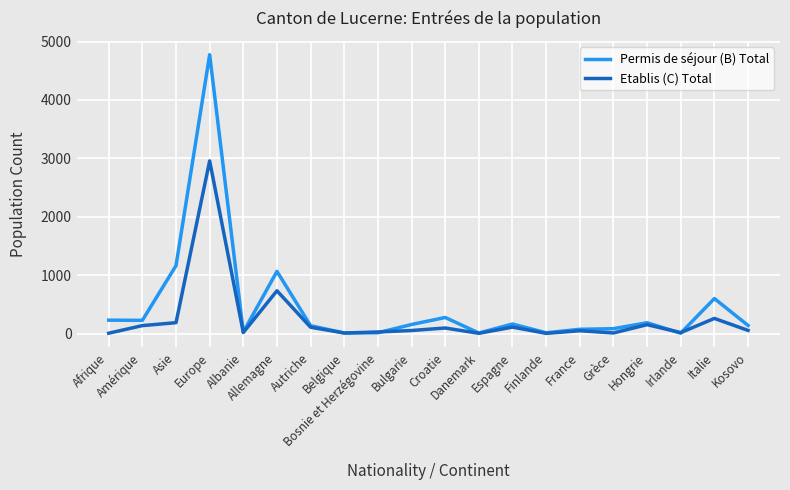

What is the spread (max minus min) of values at Amérique?

90